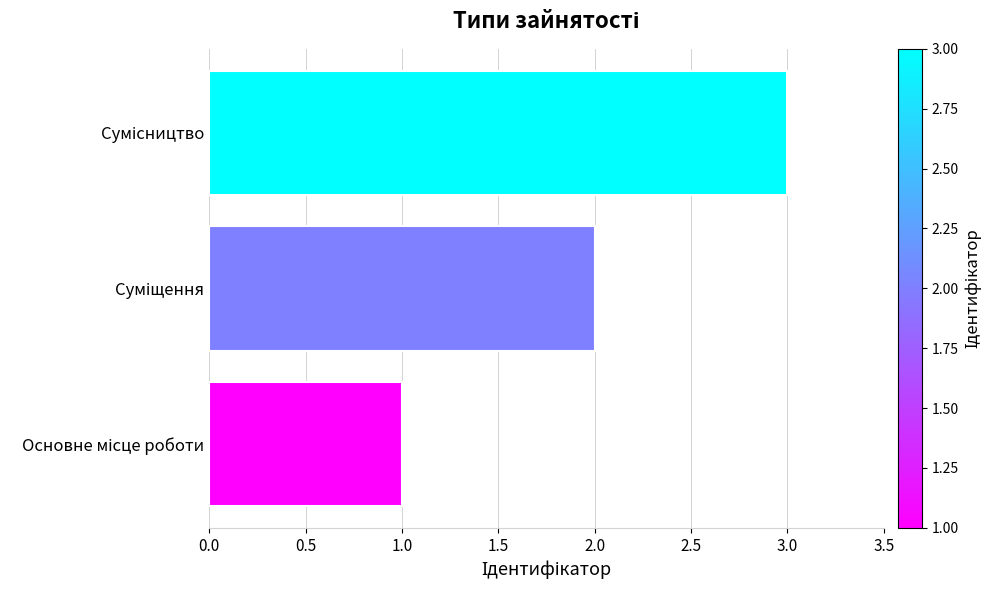

How many bars are there in total?

3